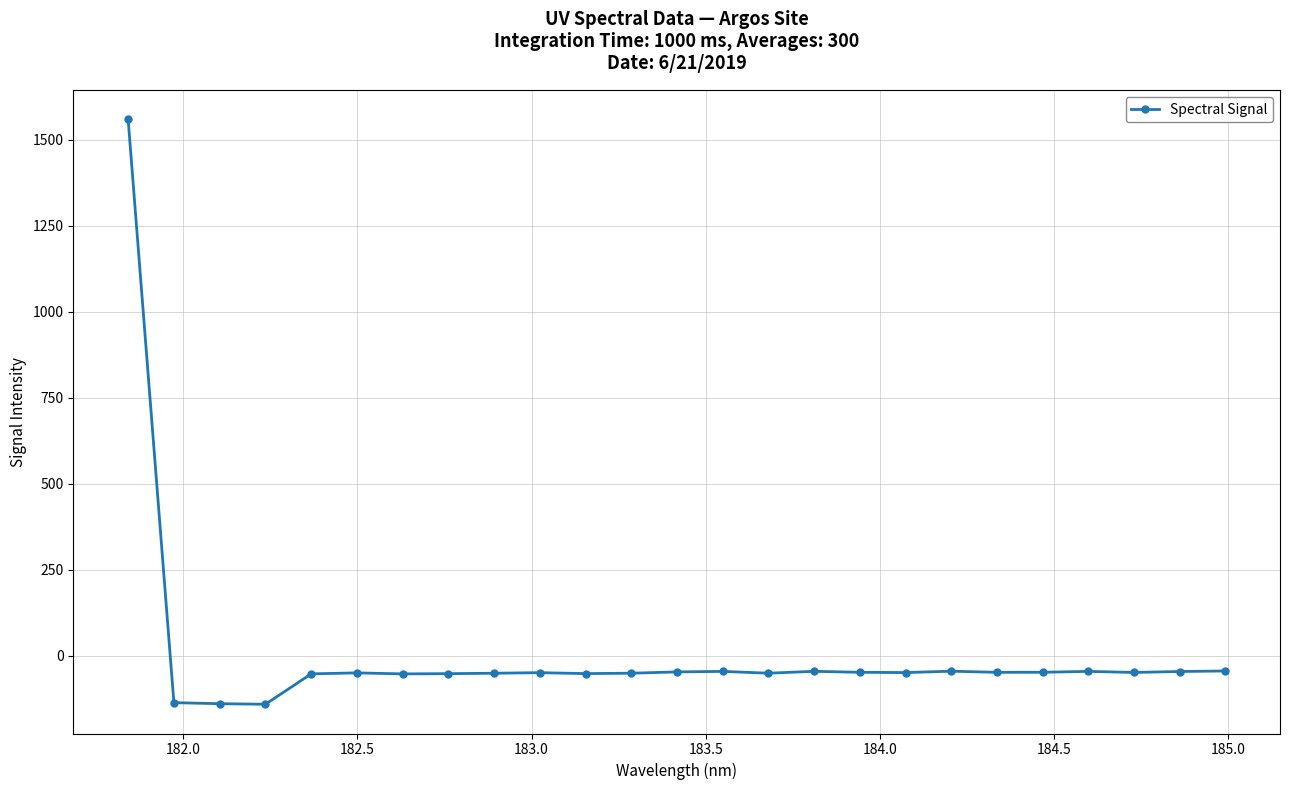

What is the smallest value displayed?

-140.3